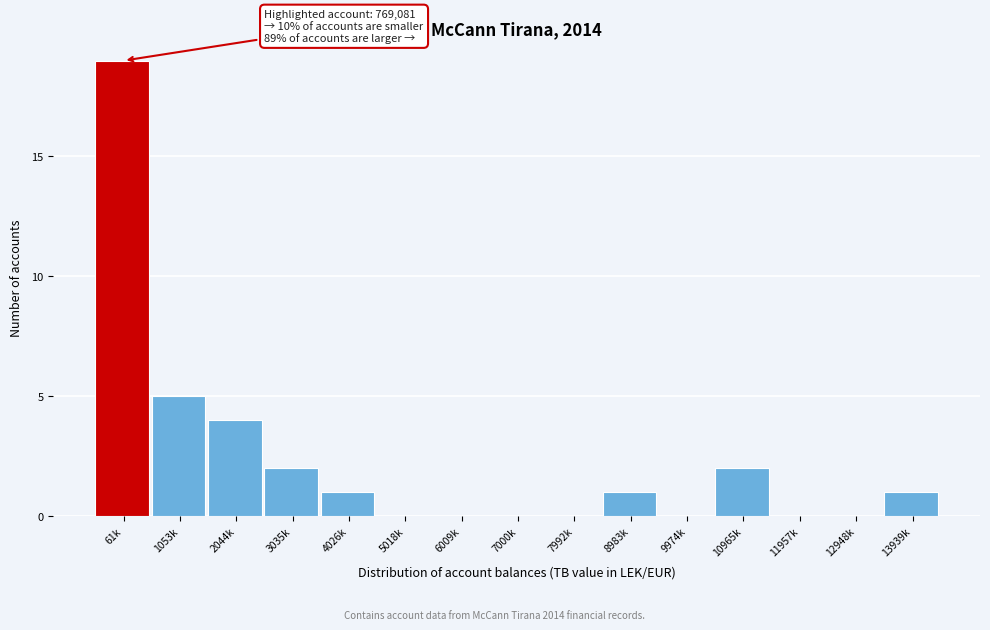

Reading right to left, what are all the values shown in this chart?

13939k=1	12948k=0	11957k=0	10965k=2	9974k=0	8983k=1	7992k=0	7000k=0	6009k=0	5018k=0	4026k=1	3035k=2	2044k=4	1053k=5	61k=19